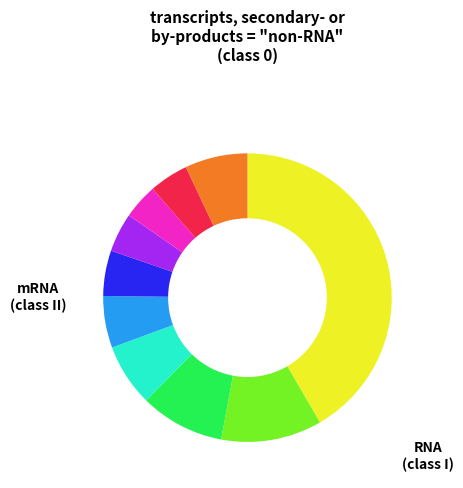

Does any single category account for the majority?

No